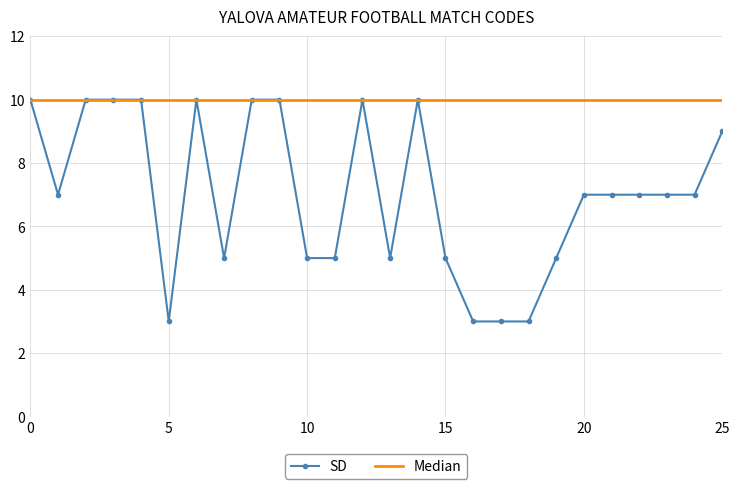

Which series has the widest spread of values?

SD